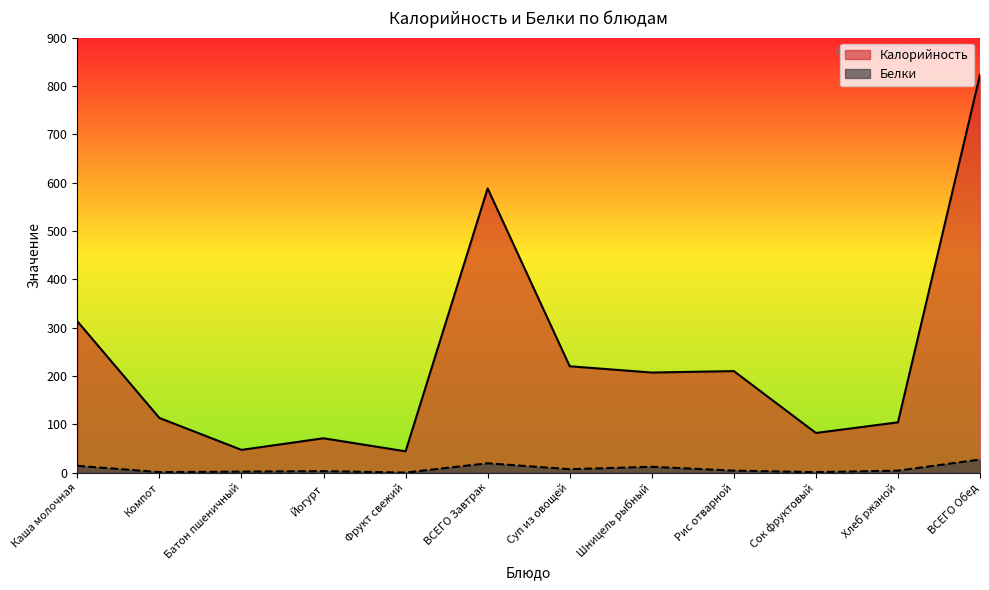

Is the value of Белки at Сок фруктовый greater than the value of Калорийность at Шницель рыбный?

No